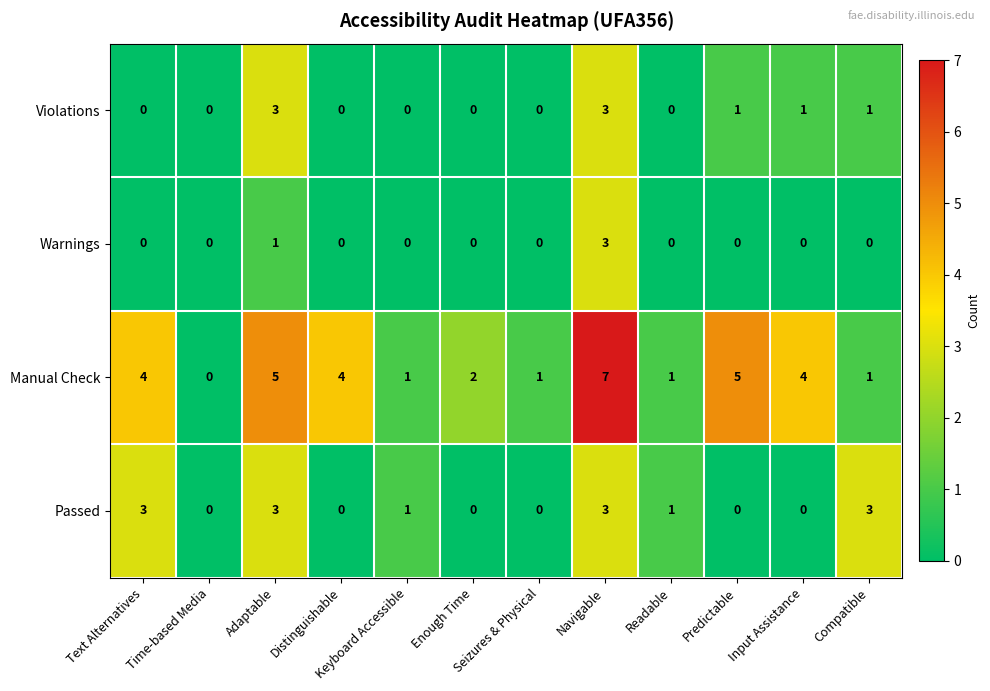

Which label corresponds to the largest value in the chart?

Navigable